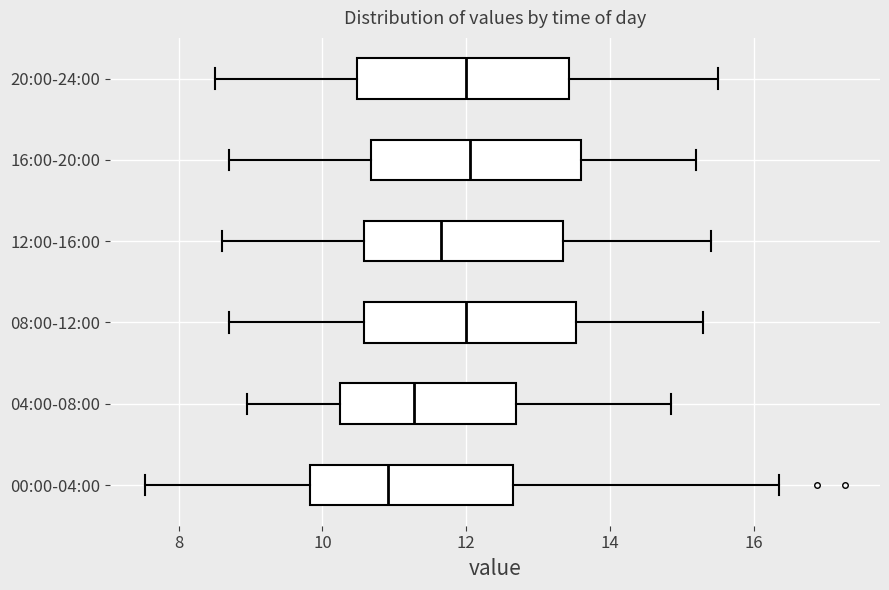

Reading bottom to top, transcribe this box plot: for each box, give where its median line is, the range the box spans, and where its two whiskers end, as read against the x-axis. The values are not printed on the chart, so give them approximately, as read against the axis.

00:00-04:00: median 11.0, box 9.8 to 12.6, whiskers 7.6 to 16.4
04:00-08:00: median 11.2, box 10.2 to 12.6, whiskers 9.0 to 14.8
08:00-12:00: median 12.0, box 10.6 to 13.6, whiskers 8.8 to 15.4
12:00-16:00: median 11.6, box 10.6 to 13.4, whiskers 8.6 to 15.4
16:00-20:00: median 12.0, box 10.6 to 13.6, whiskers 8.8 to 15.2
20:00-24:00: median 12.0, box 10.4 to 13.4, whiskers 8.6 to 15.6